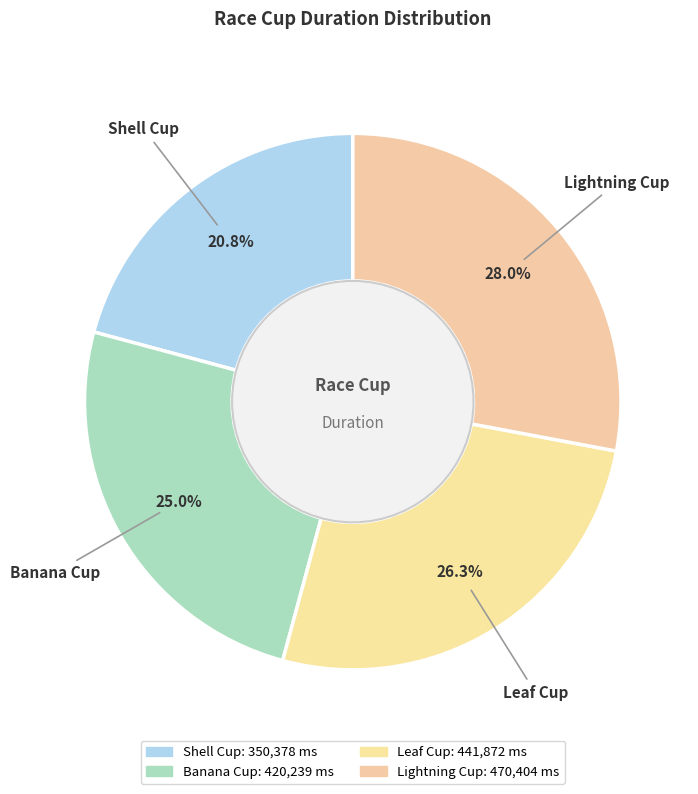

What is the smallest slice in the pie chart?

Shell Cup